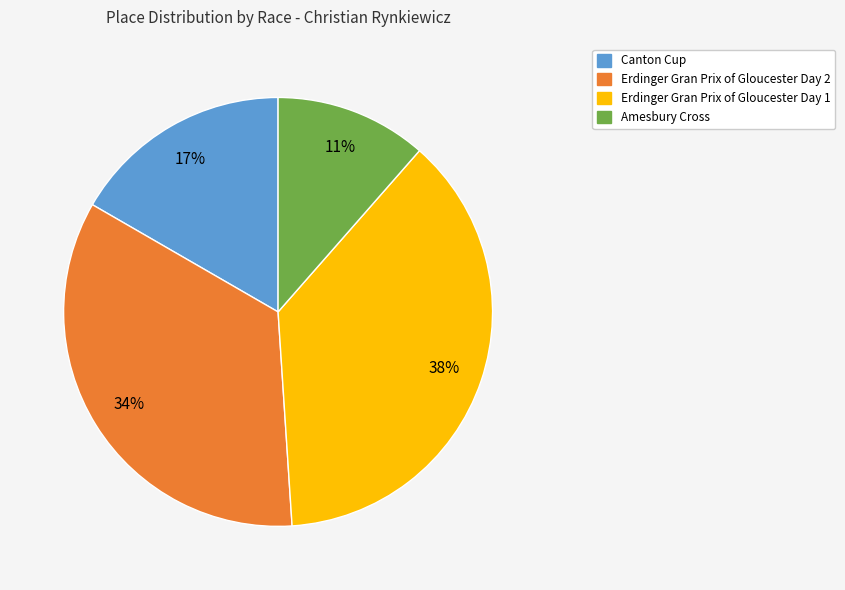

To the nearest percent, what is the average slice percentage?

25%